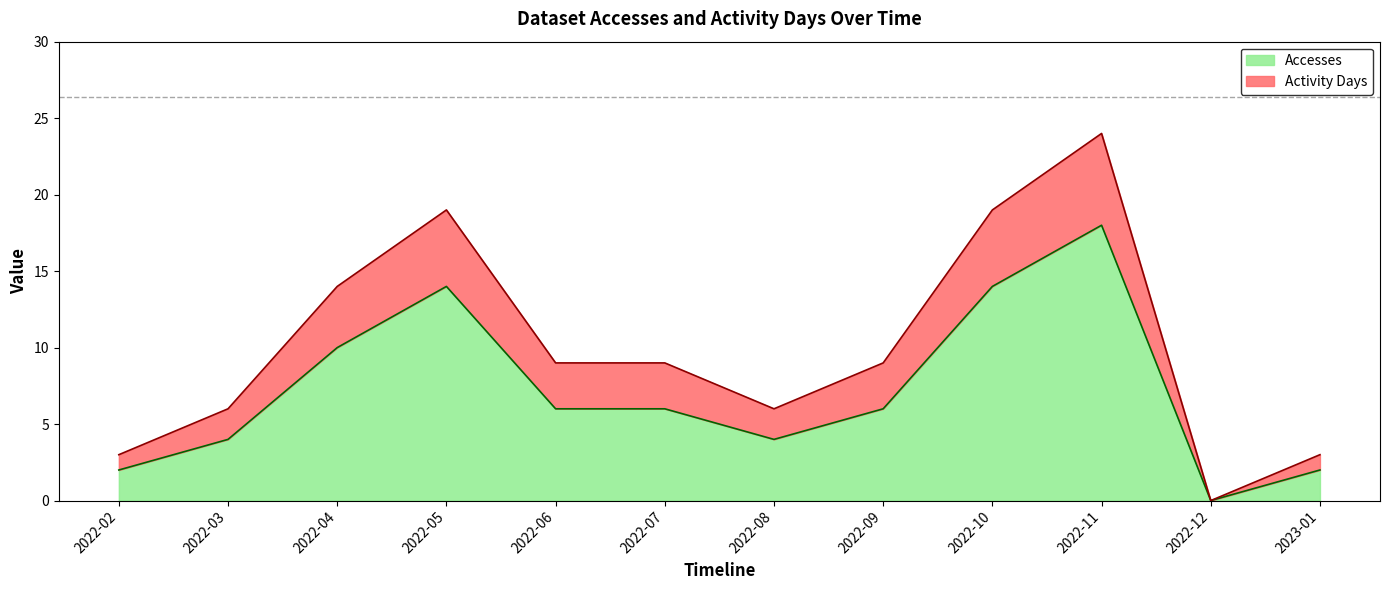

What is the difference between the maximum and minimum values in the Activity Days series?

24